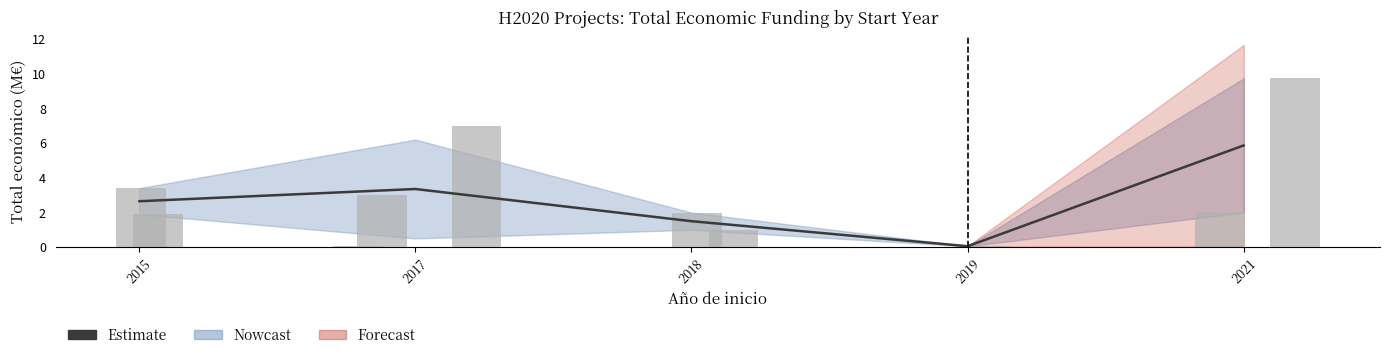

Reading right to left, transcribe all the data shown in this chart.

2021=5.9	2019=0.1	2018=1.5	2017=3.3	2015=2.6